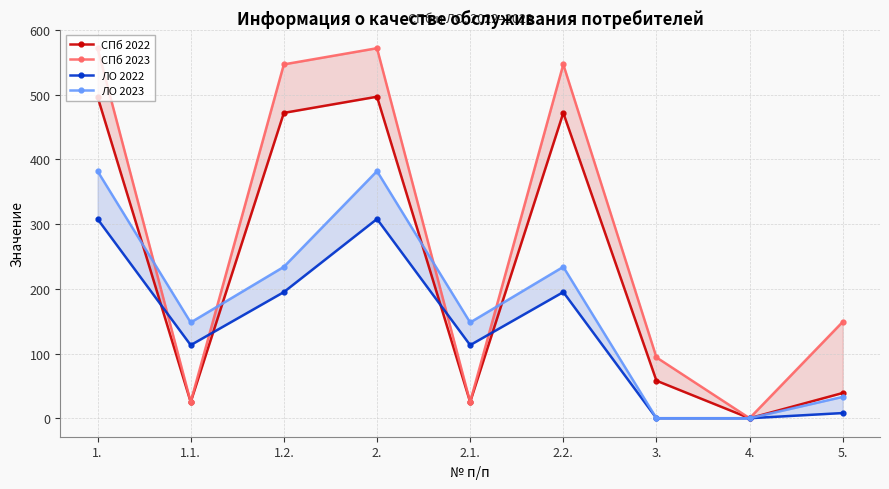

What is the label of the 9th point from the right?

1.